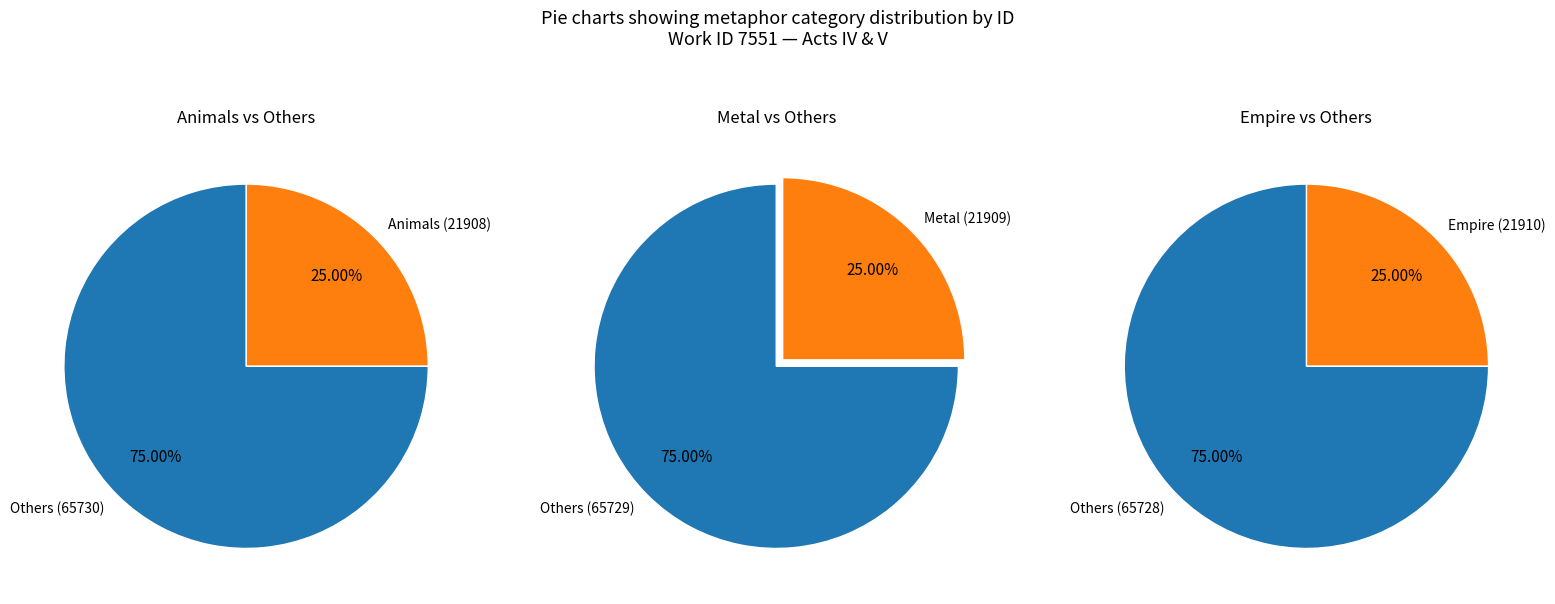

Between Other and Metal, which is larger?

Other